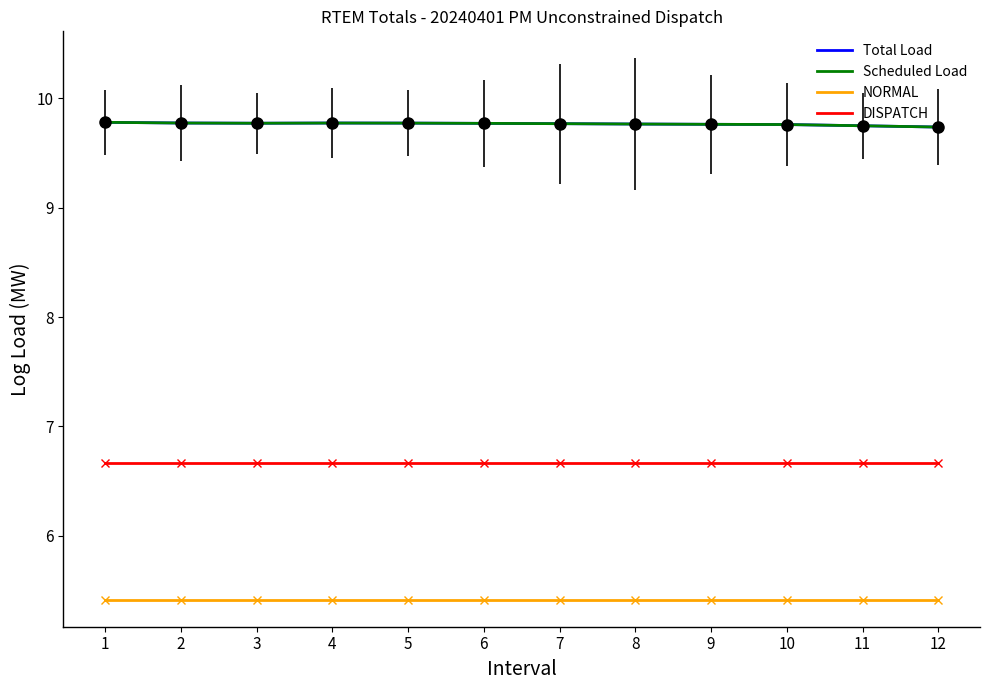

How many lines are shown in the chart?

4